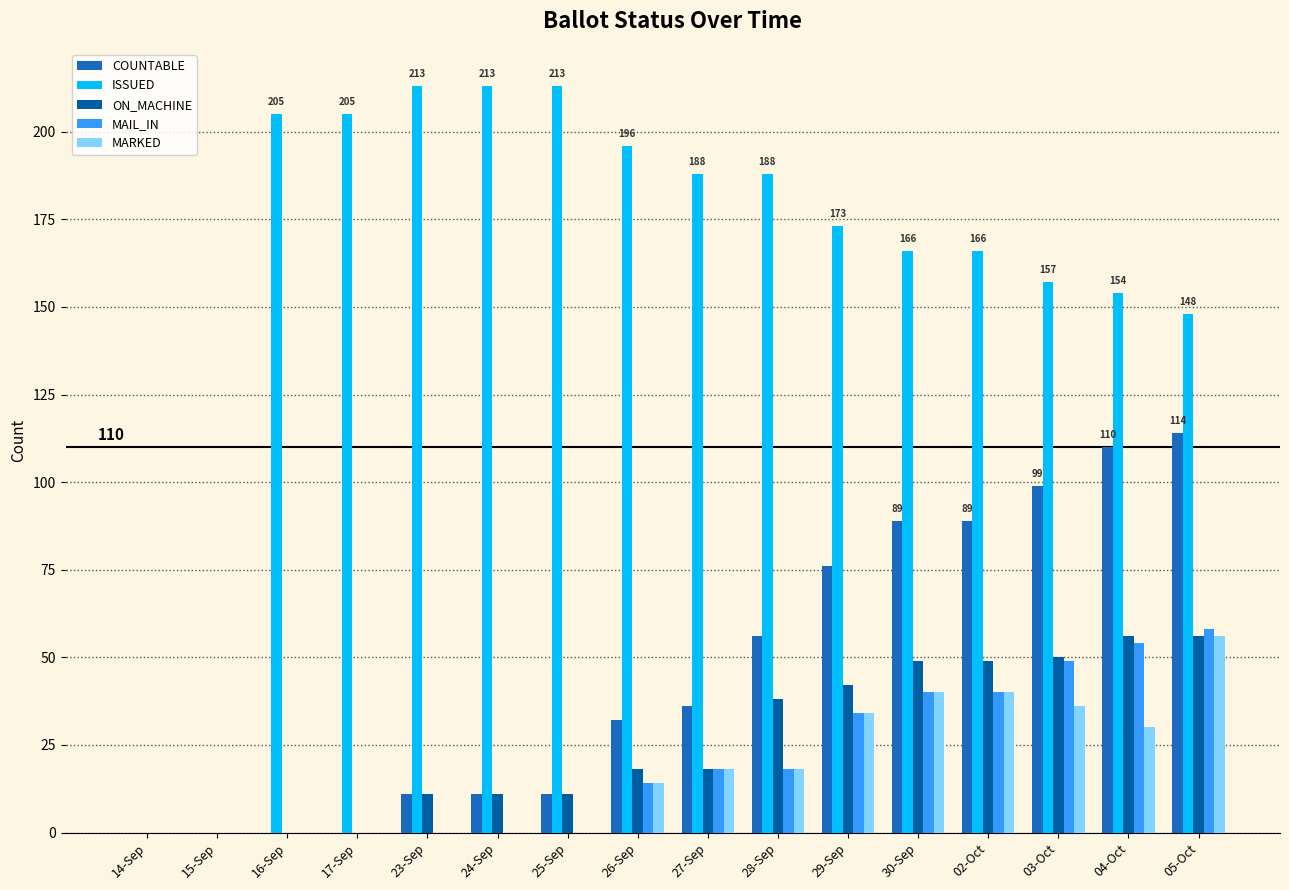

What position from the right is 25-Sep?

10